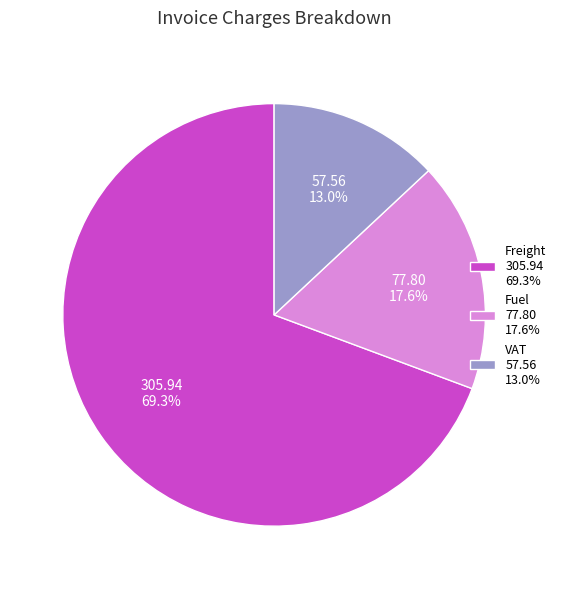

What is the smallest slice in the pie chart?

VAT